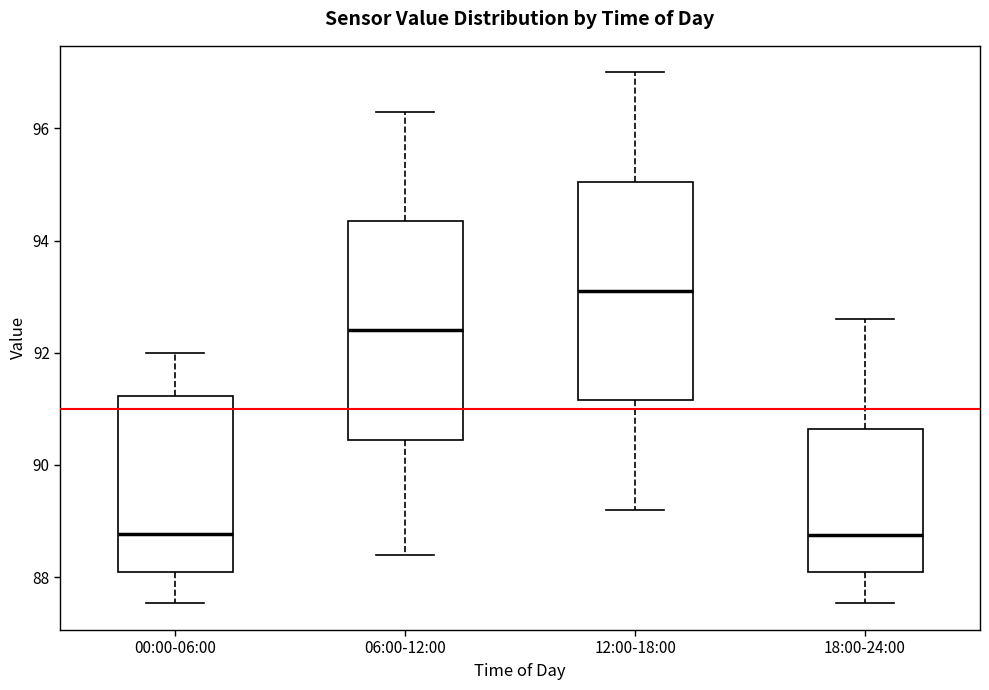

Reading left to right, transcribe this box plot: for each box, give where its median line is, the range the box spans, and where its two whiskers end, as read against the y-axis. The values are not printed on the chart, so give them approximately, as read against the axis.

00:00-06:00: median 88.8, box 88.0 to 91.2, whiskers 87.6 to 92.0
06:00-12:00: median 92.4, box 90.4 to 94.4, whiskers 88.4 to 96.4
12:00-18:00: median 93.2, box 91.2 to 95.0, whiskers 89.2 to 97.0
18:00-24:00: median 88.8, box 88.0 to 90.6, whiskers 87.6 to 92.6